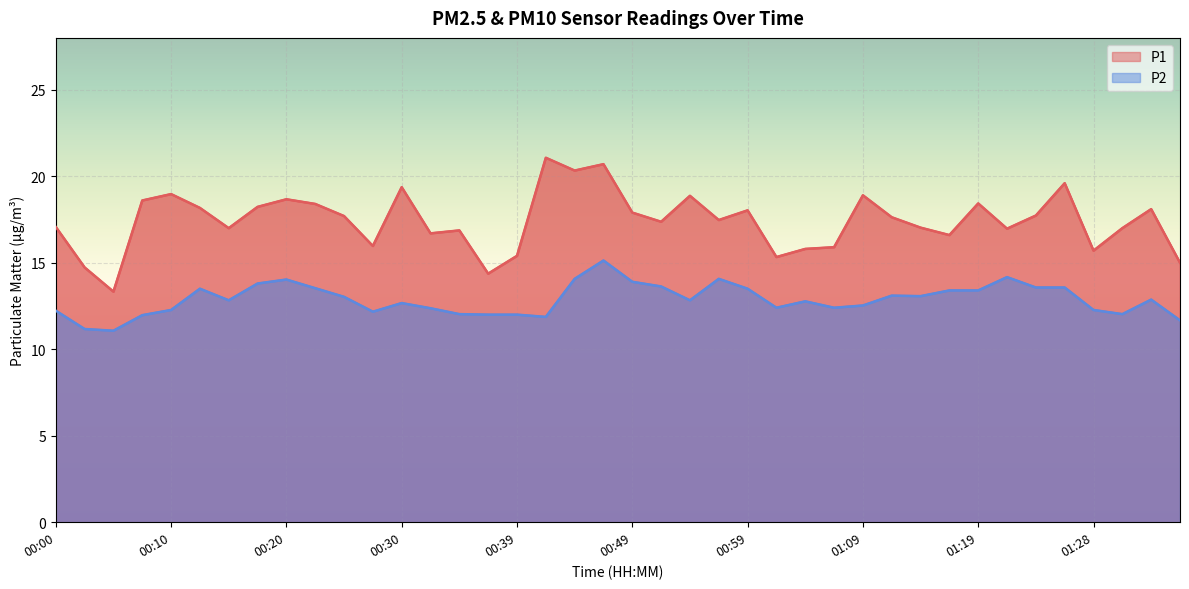

At which label is P1 closest to 17?

00:15